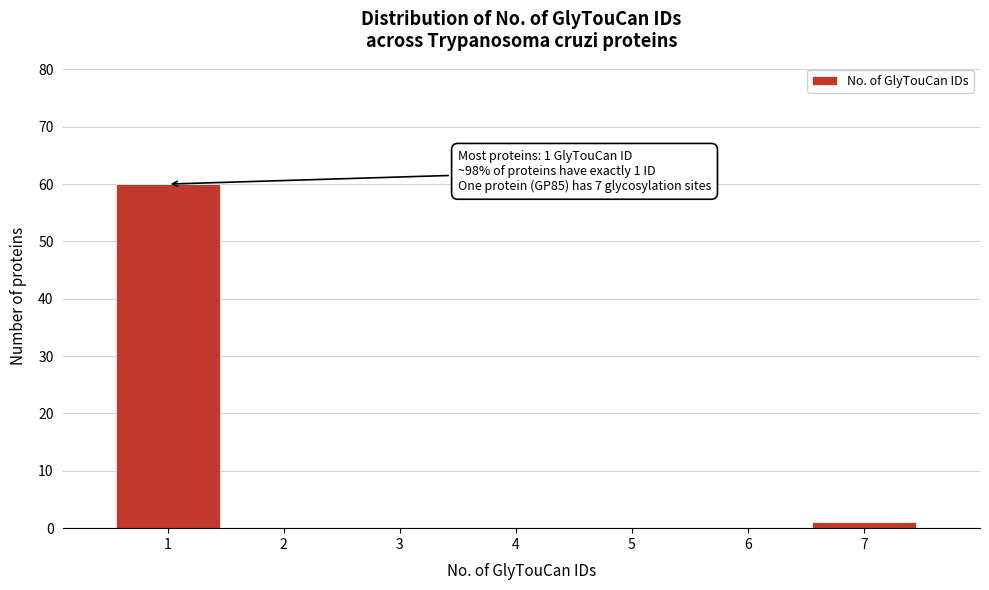

Reading right to left, list all the values displayed in this chart.

7=1	6=0	5=0	4=0	3=0	2=0	1=60